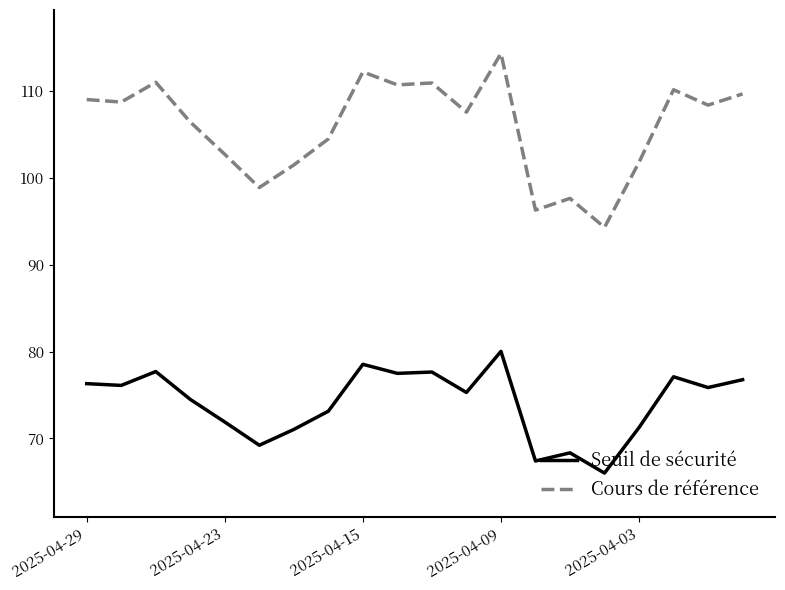

Which series has the largest total across all categories?

Cours de référence